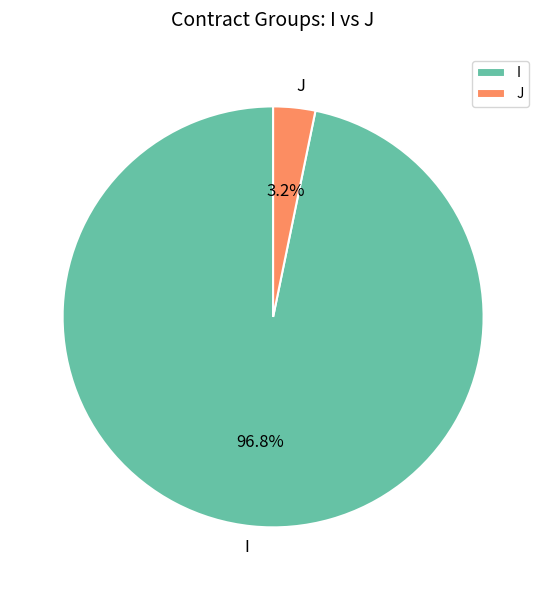

To the nearest percent, what percentage of the pie is I?

97%